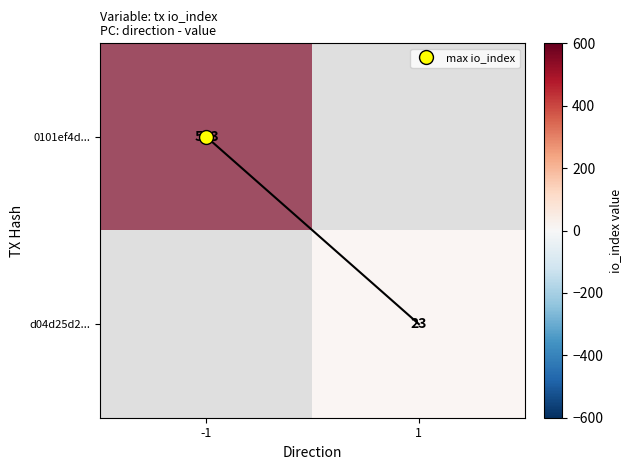

How many data points does each series have?

2